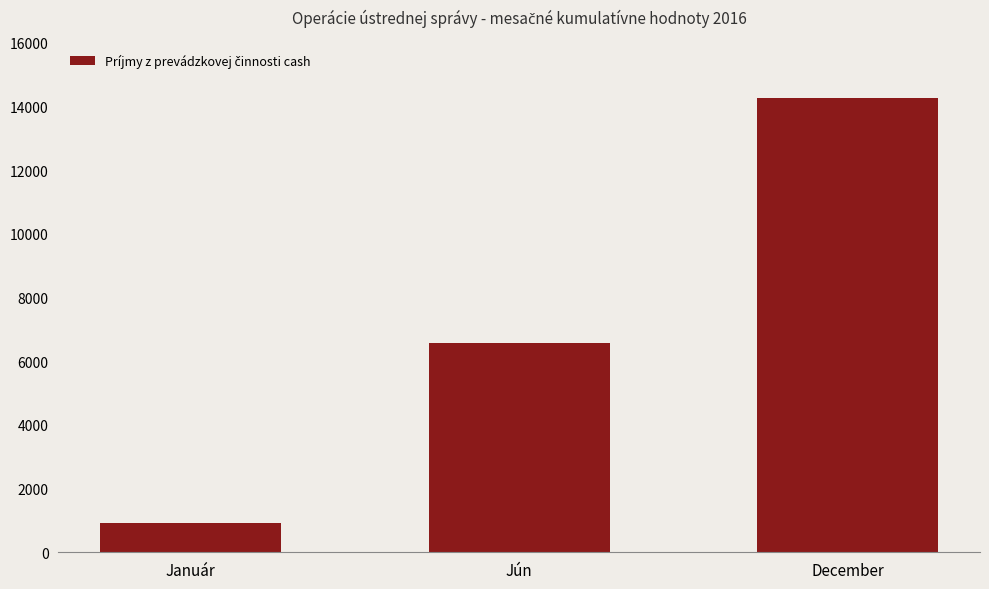

Which has a higher value, December or Jún?

December